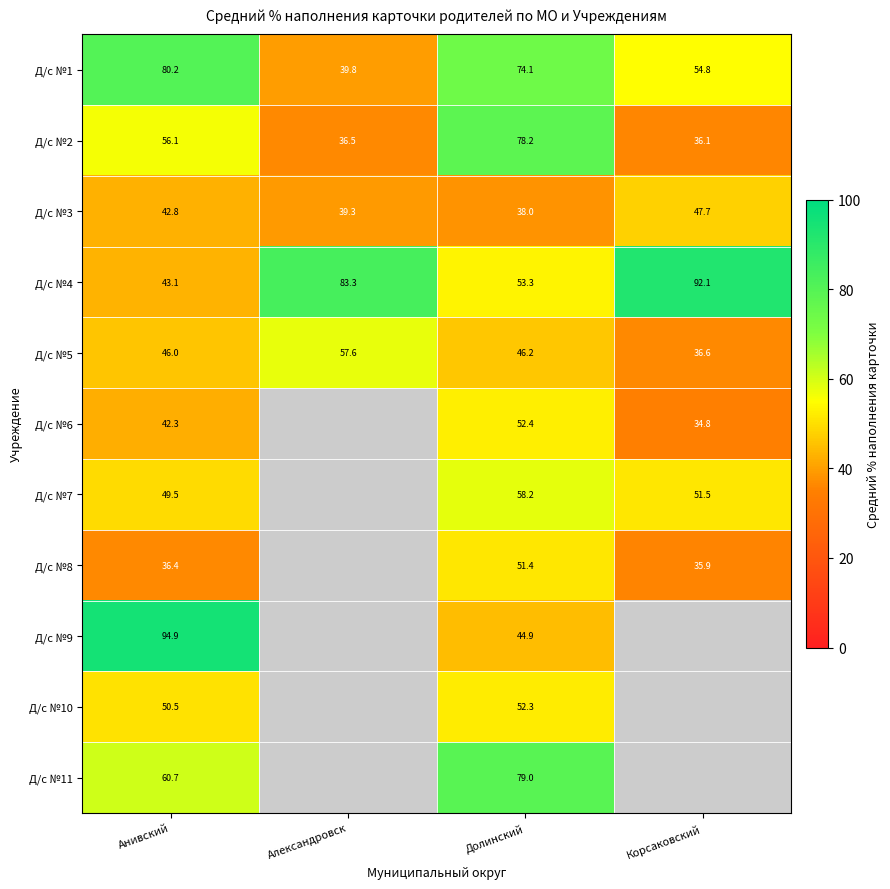

At which label does Д/с №1 reach its peak?

Анивский